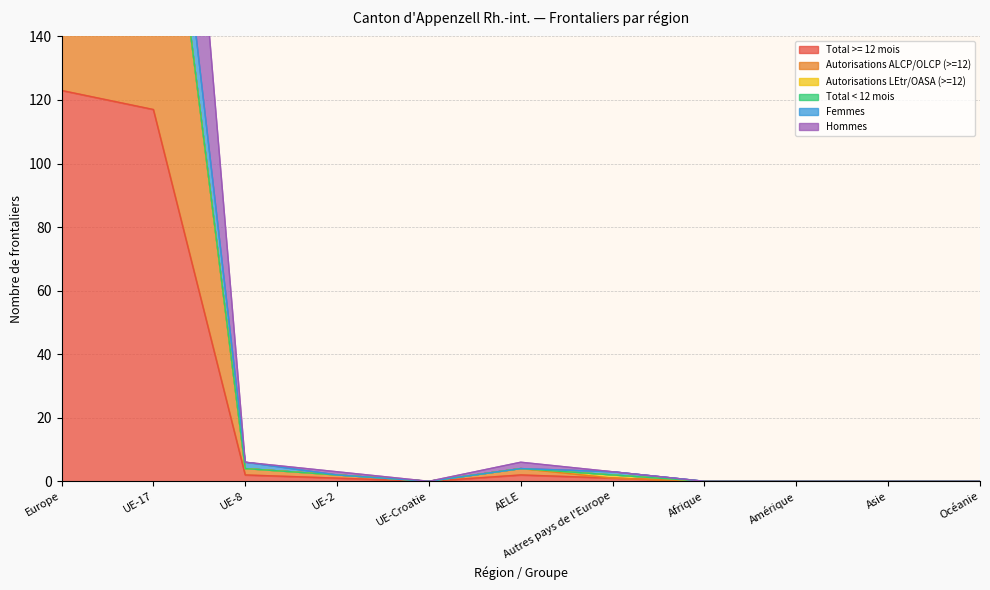

How many data points in Femmes are less than 2?

5